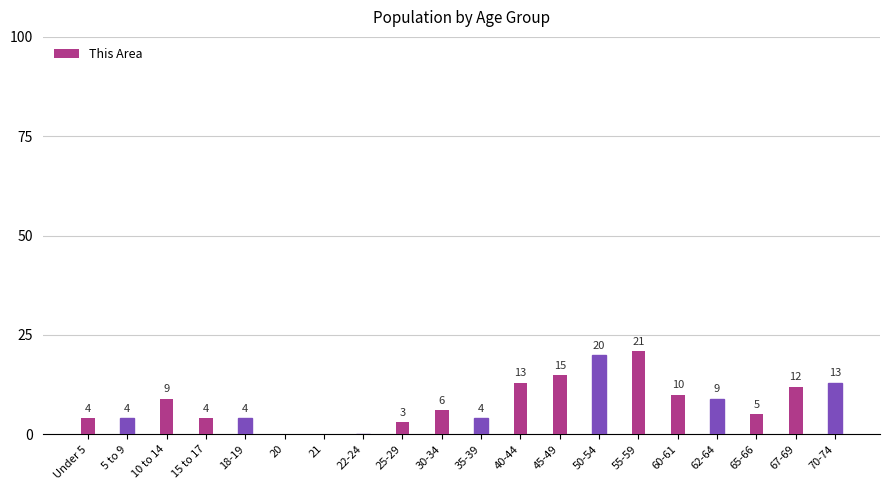

How many series are shown in this chart?

1